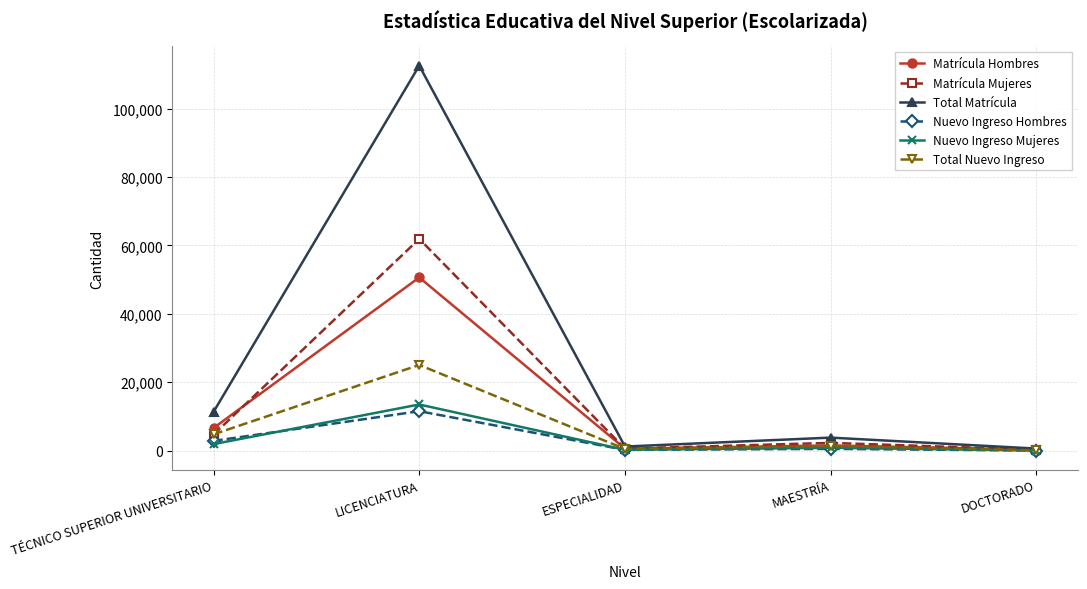

What is the spread (max minus min) of values at TÉCNICO SUPERIOR UNIVERSITARIO?

9406